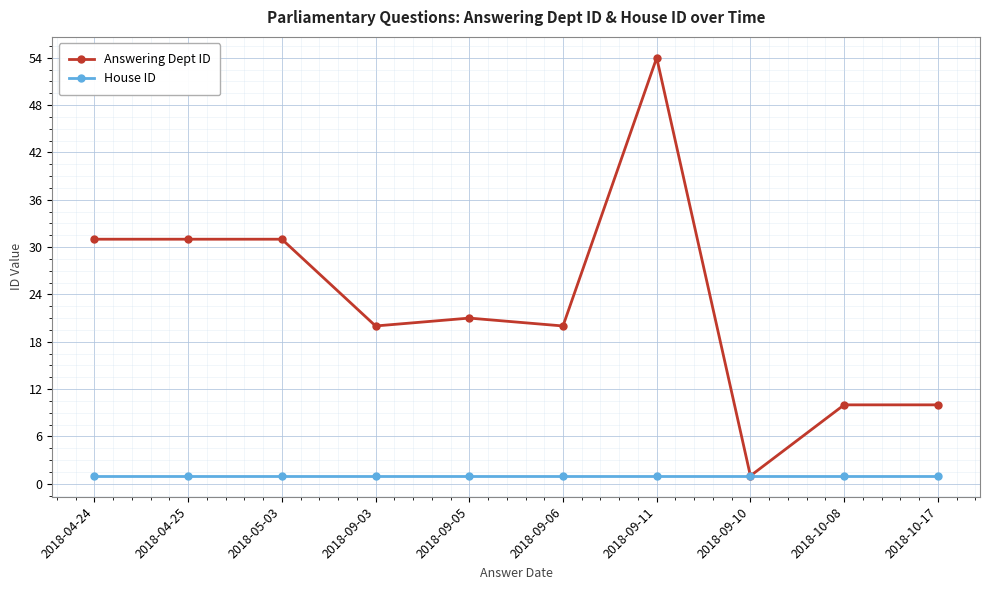

Rank the series by their maximum value, from lowest to highest.

House ID, Answering Dept ID